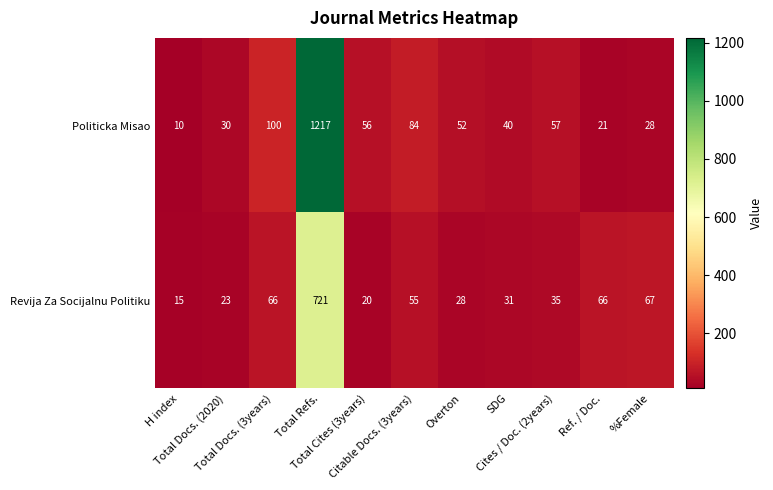

What is the lowest value of the Politicka Misao series?

10